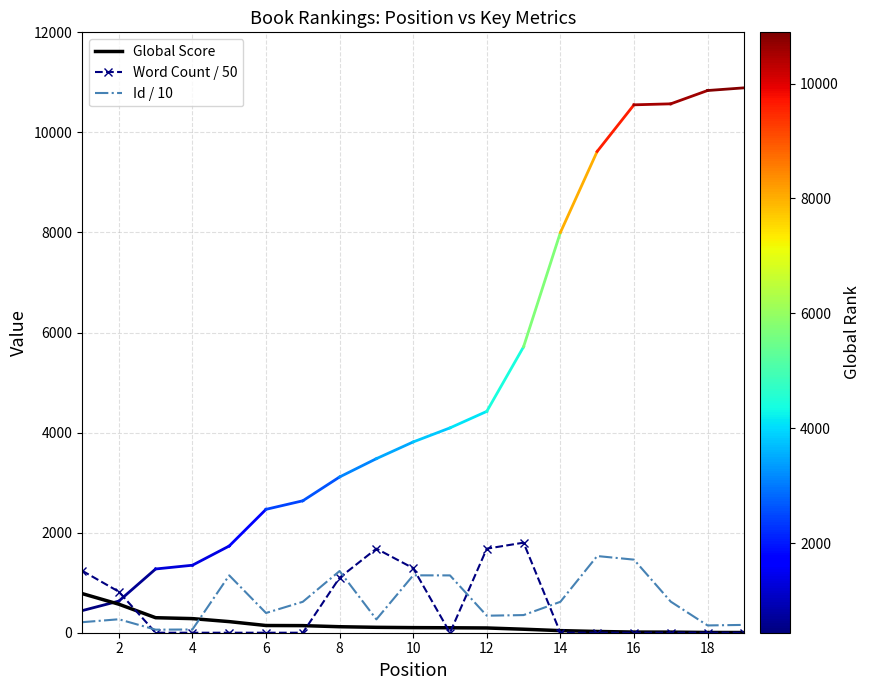

Which series has the widest spread of values?

Word Count / 50